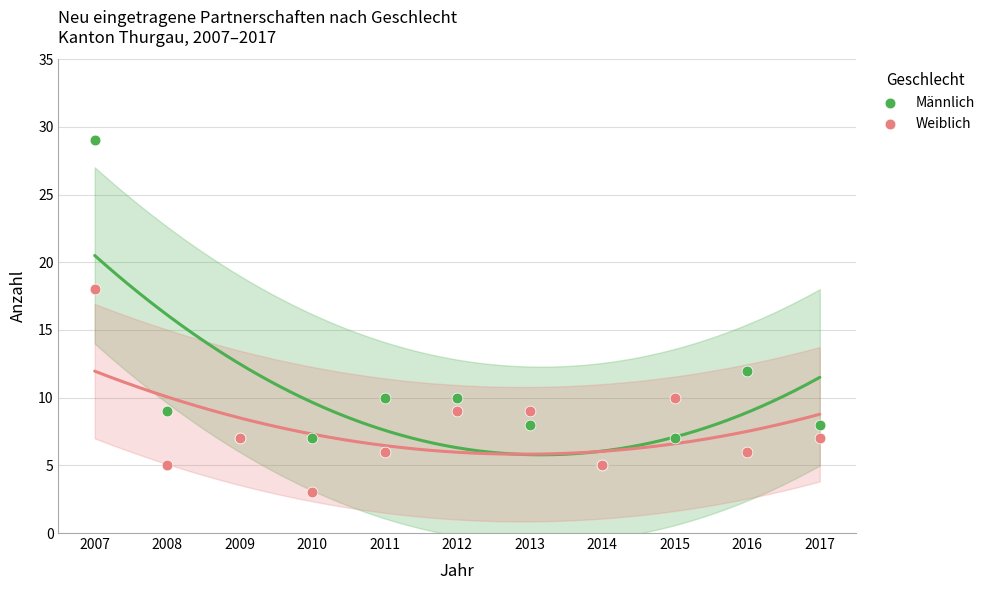

What are all the series names shown in the legend?

Männlich, Weiblich